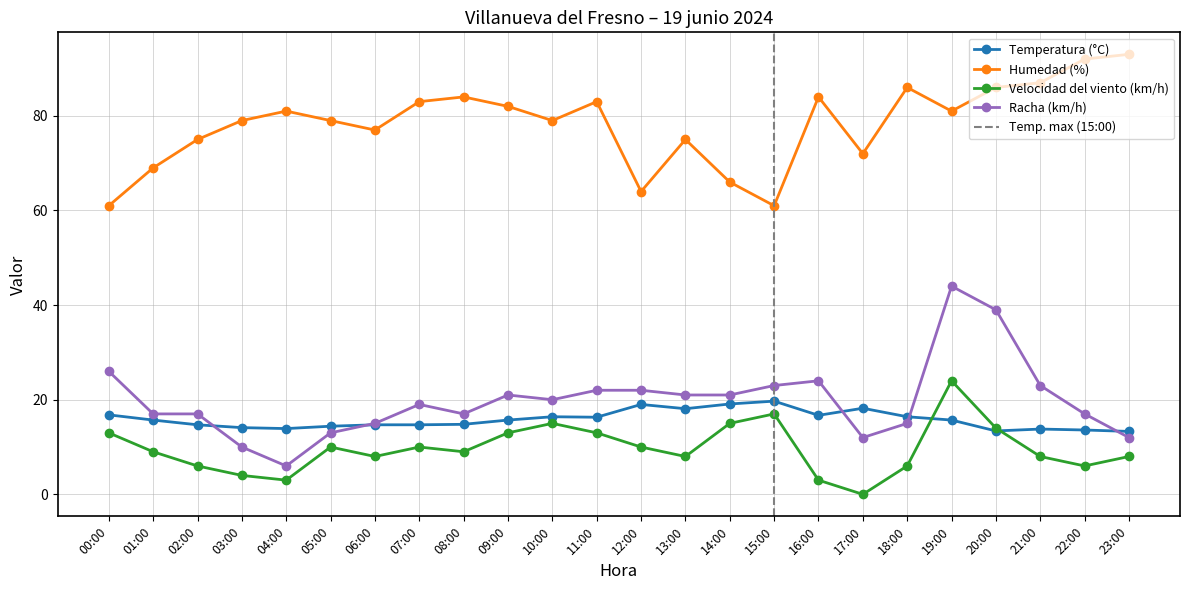

Where is Humedad (%) nearest to the value 77?

06:00